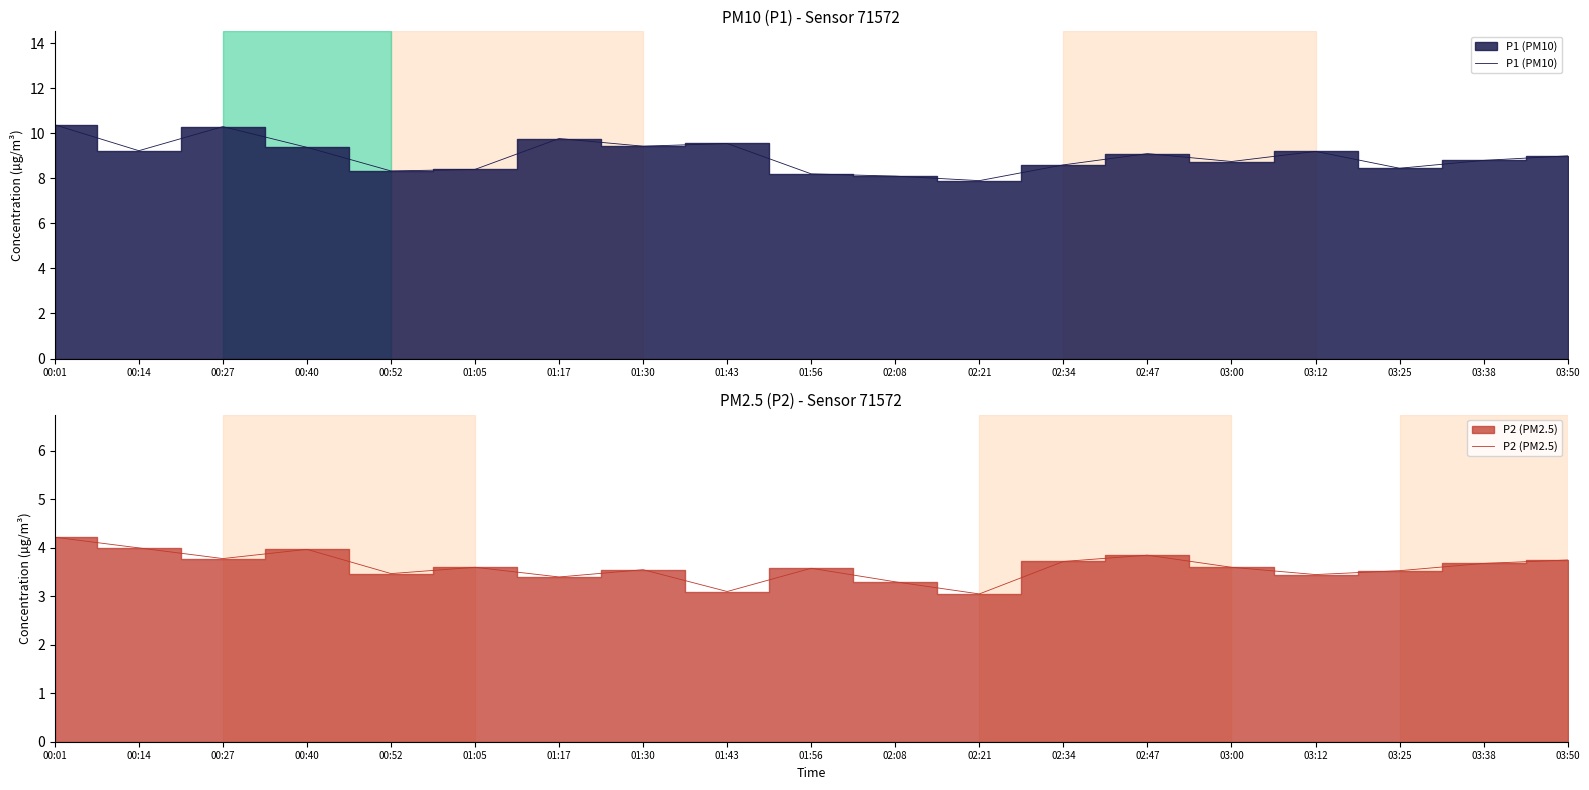

What value does the P2 (PM2.5) series have at 00:52?

3.5